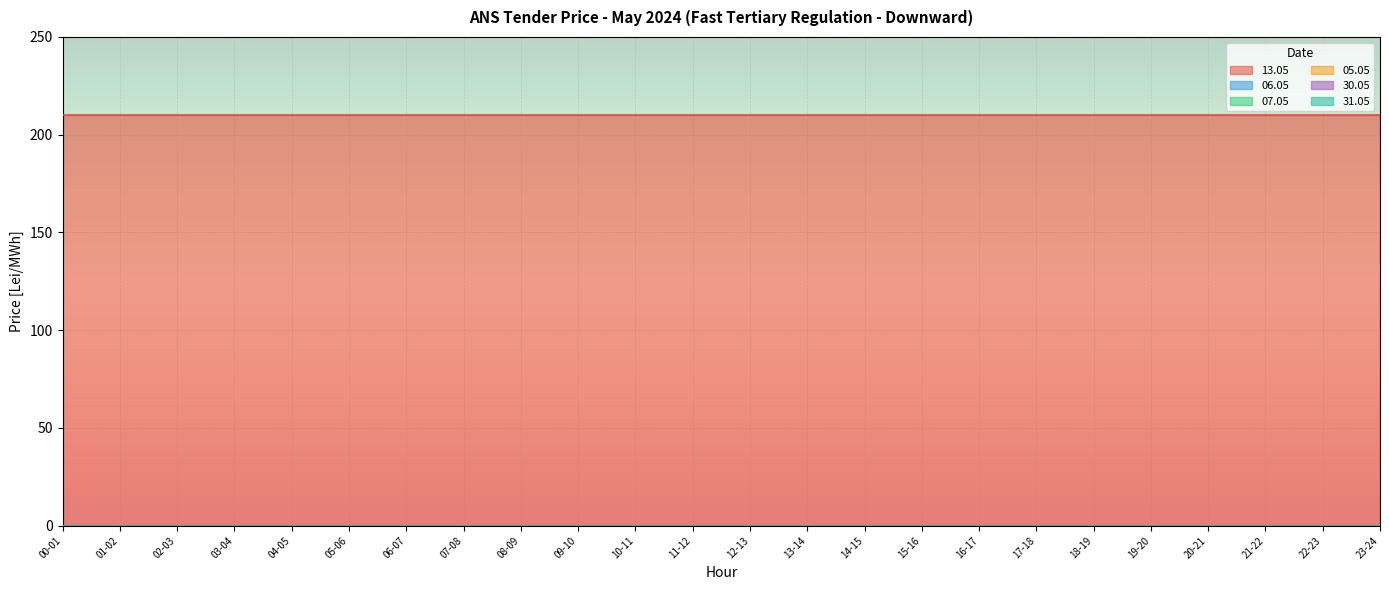

True or false: 31.05 has more than 1 interior local peaks.

False